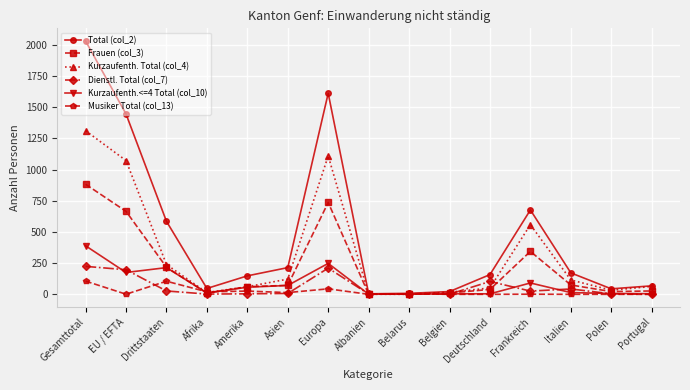

Which label corresponds to the largest value in the chart?

Gesamttotal